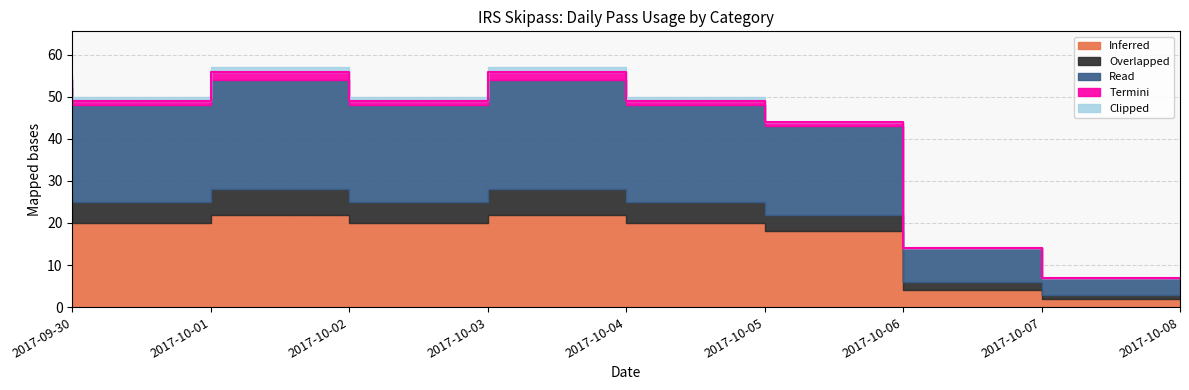

At which category is the sum across all series the highest?

2017-10-02